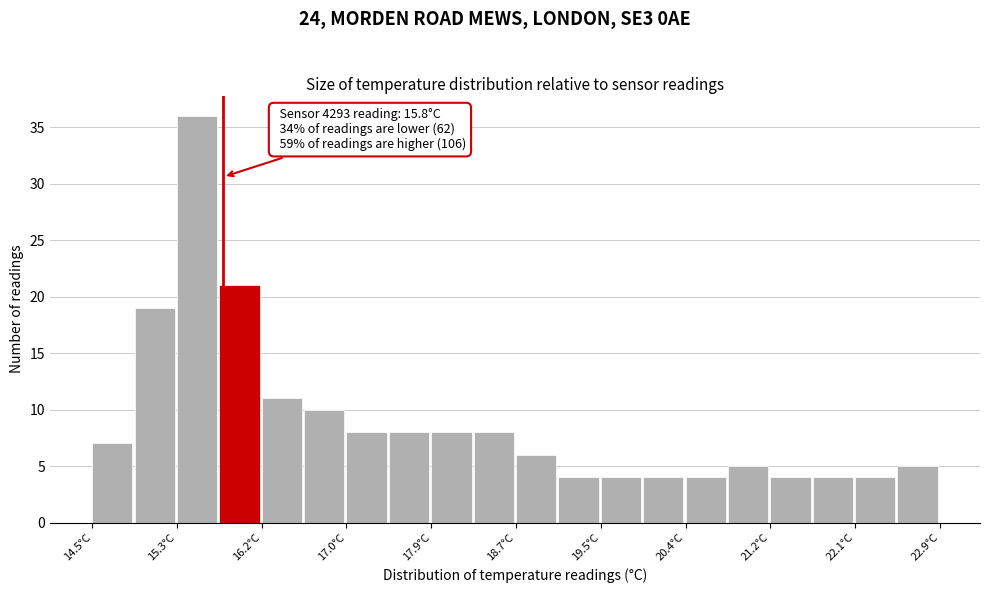

Over which range of the x-axis is the bar tallest?

15.34 to 15.76